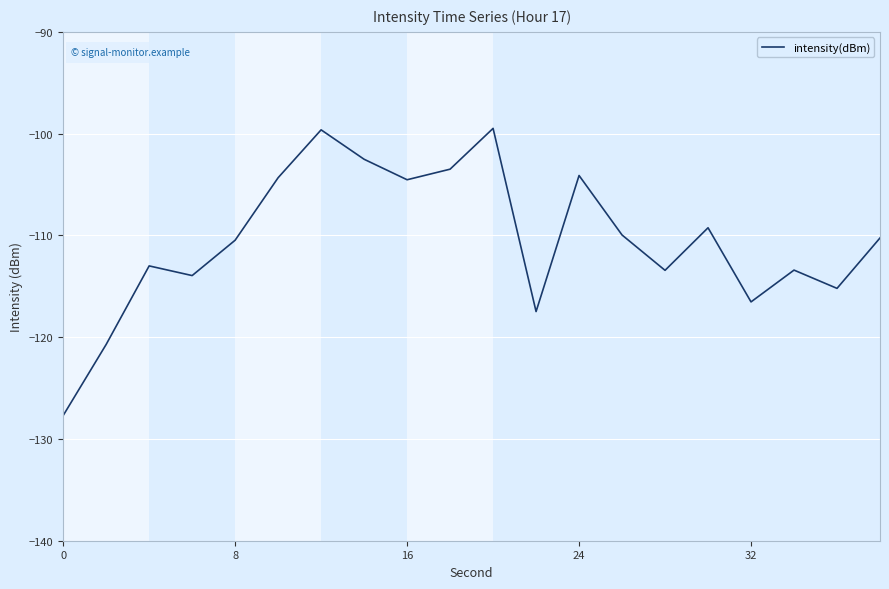

What is the maximum value shown in the chart?

-99.5